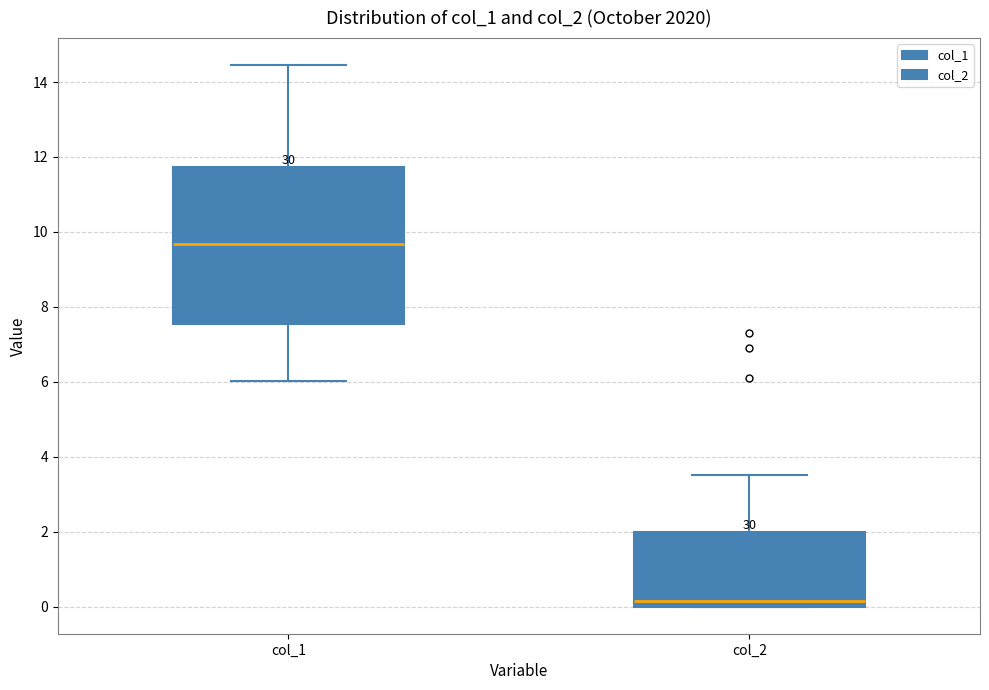

Reading left to right, read every box against the y-axis: the position of its median line, the range the box covers, and the ends of its whiskers. The values are not printed on the chart, so give them approximately, as read against the axis.

col_1: median 9.6, box 7.6 to 11.8, whiskers 6.0 to 14.4
col_2: median 0.2, box 0.0 to 2.0, whiskers 0.0 to 3.6